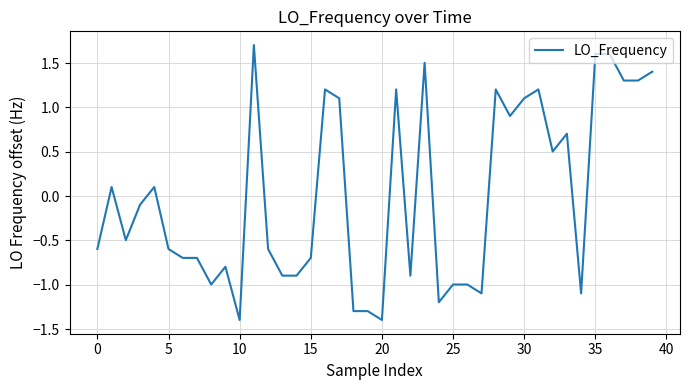

How many values are below zero?

22